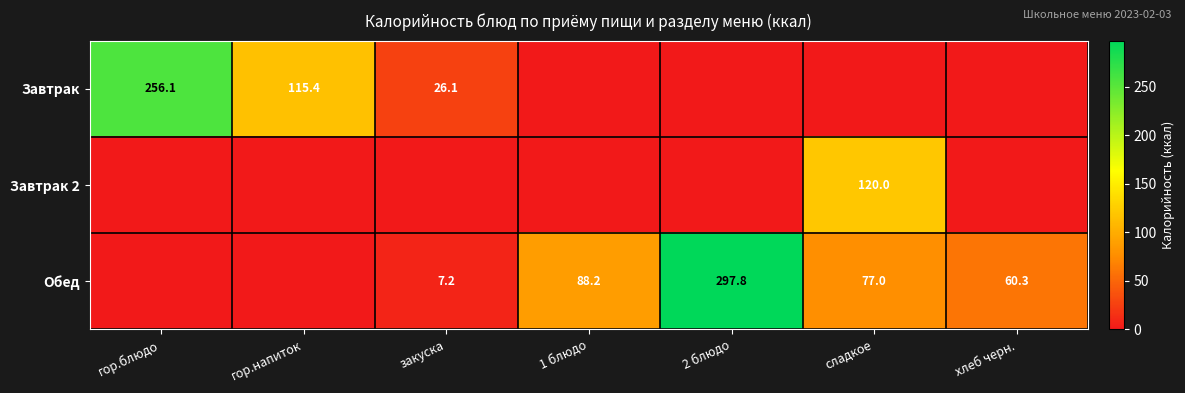

What is the maximum value shown in the chart?

297.8